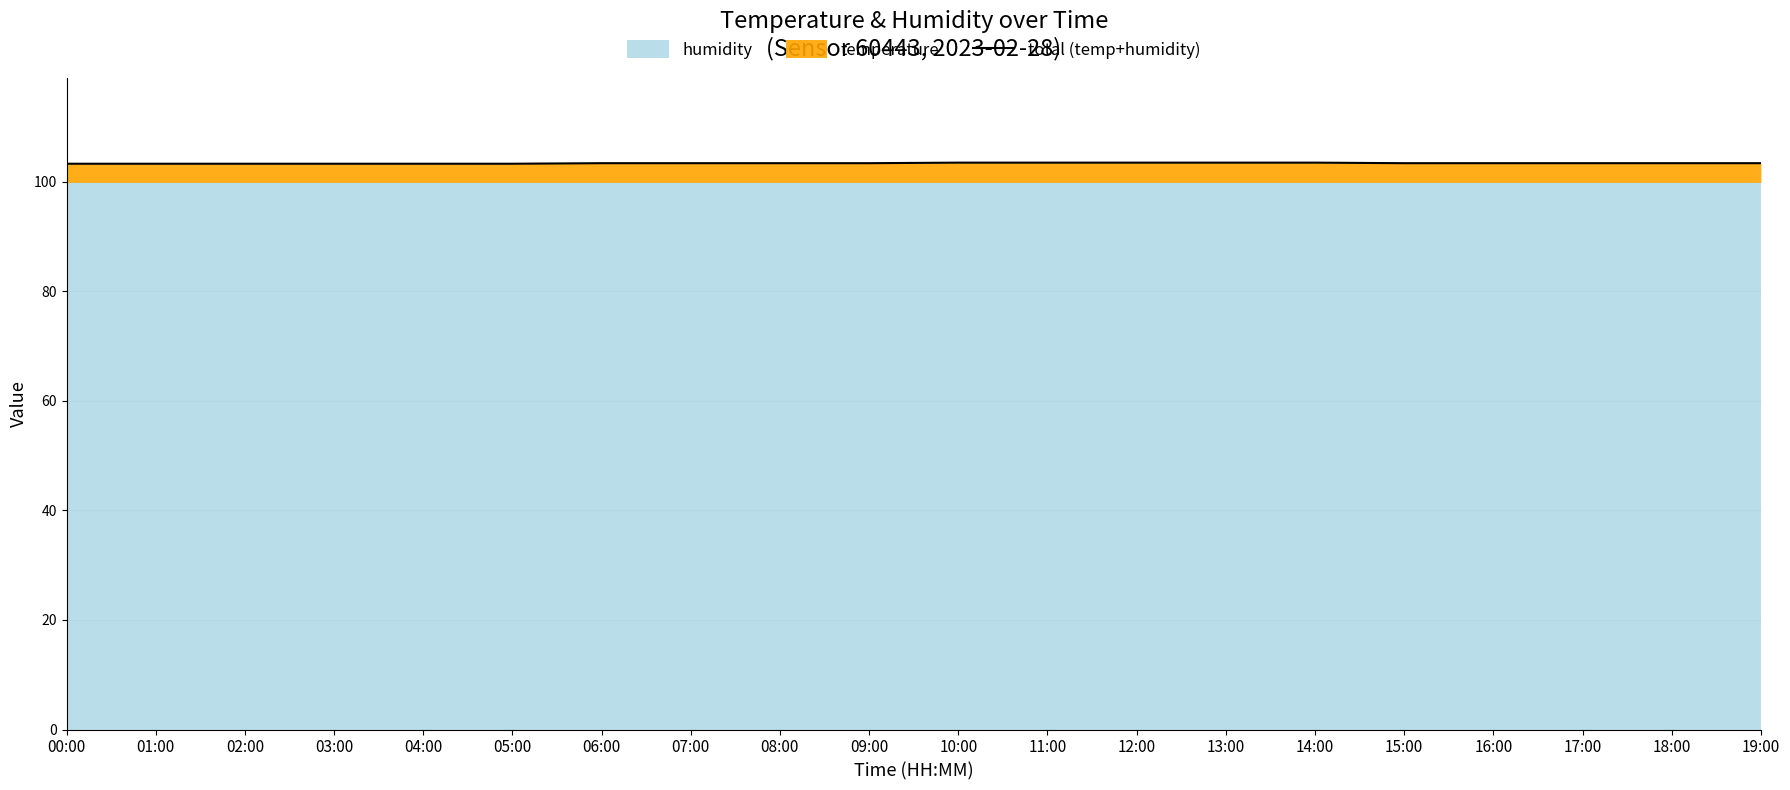

True or false: the data has more than 0 interior local peaks.

False